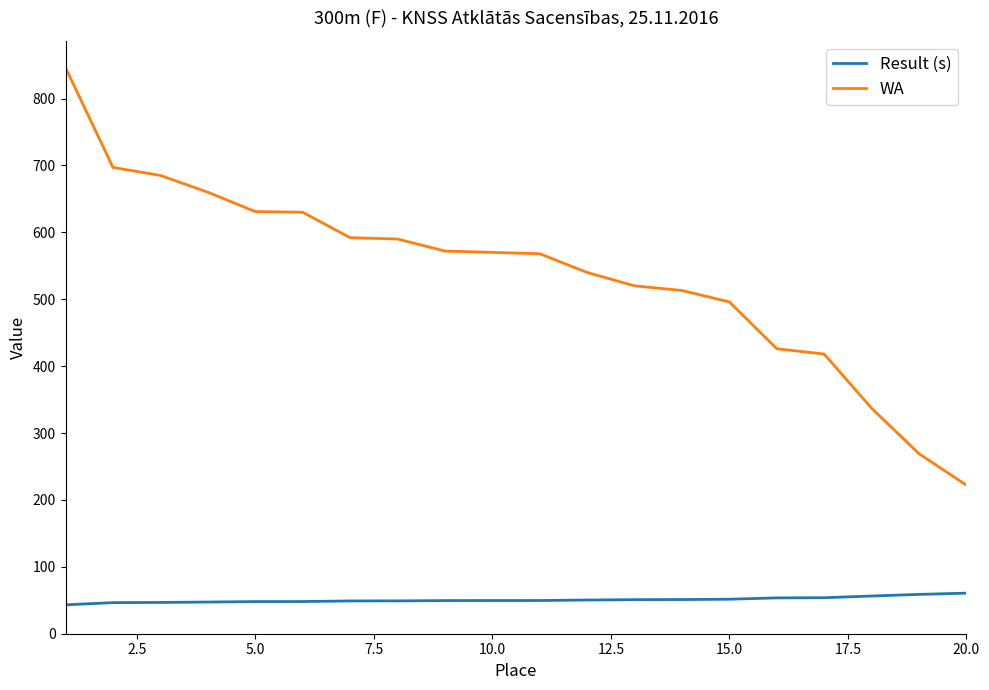

How many lines are shown in the chart?

2